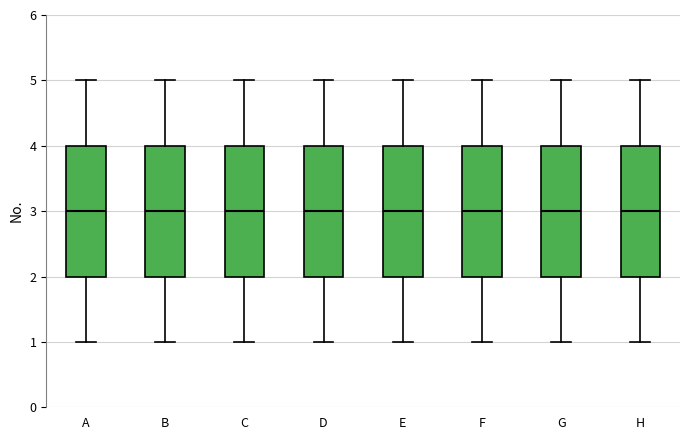

Where does the lower whisker of the box for G end on the y-axis? The values are not printed on the chart, so give them approximately, as read against the axis.

1